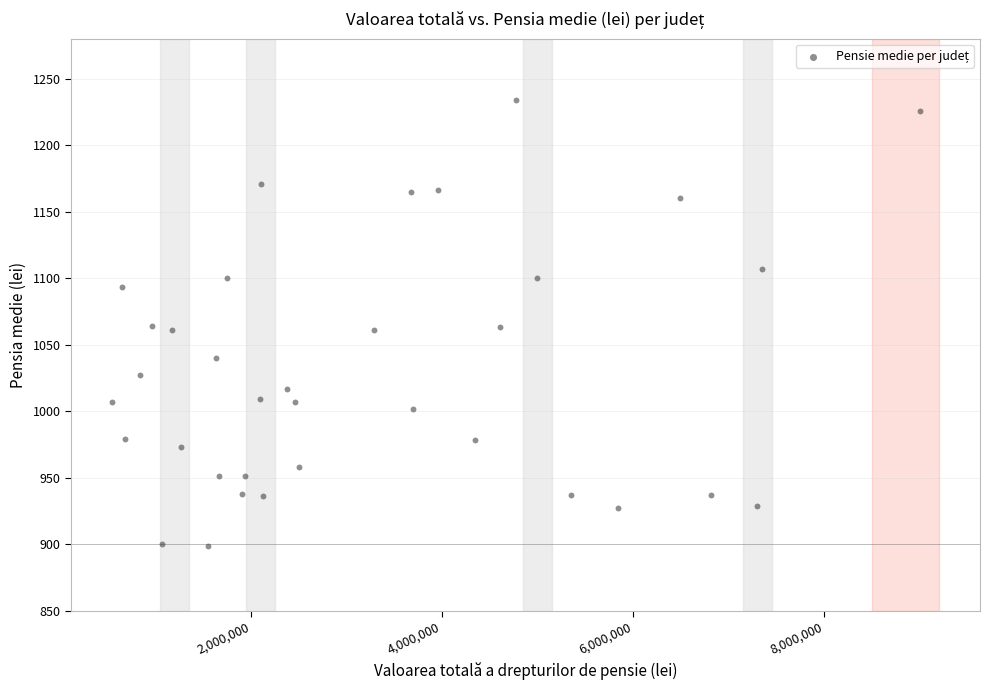

What is the range of X values (max minus min)?

8455109